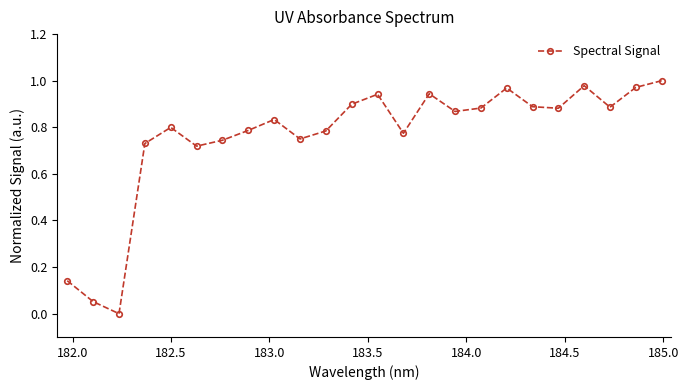

What is the sum of all values?

18.2